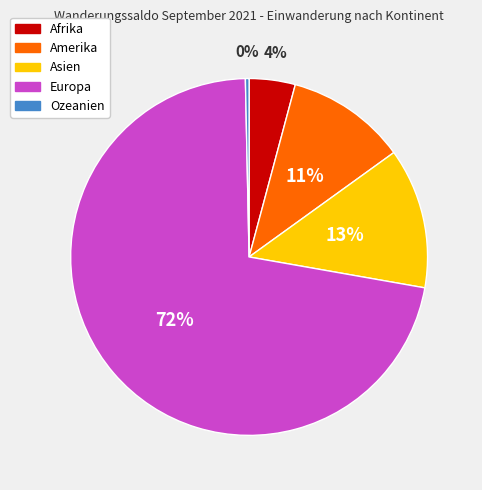

Count the number of slices in the pie.

5